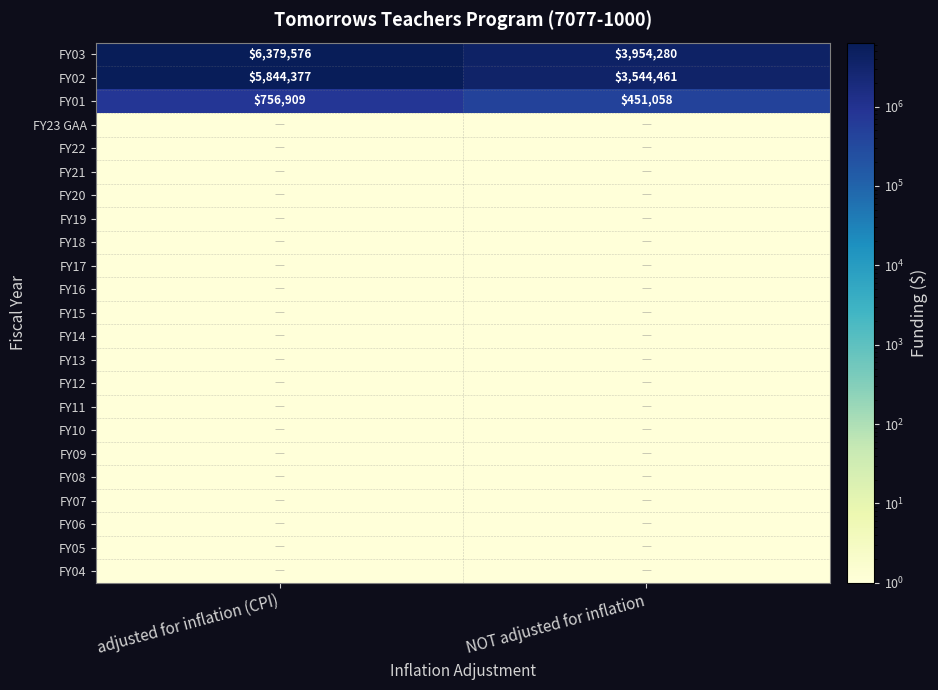

How many distinct data groups are displayed?

23